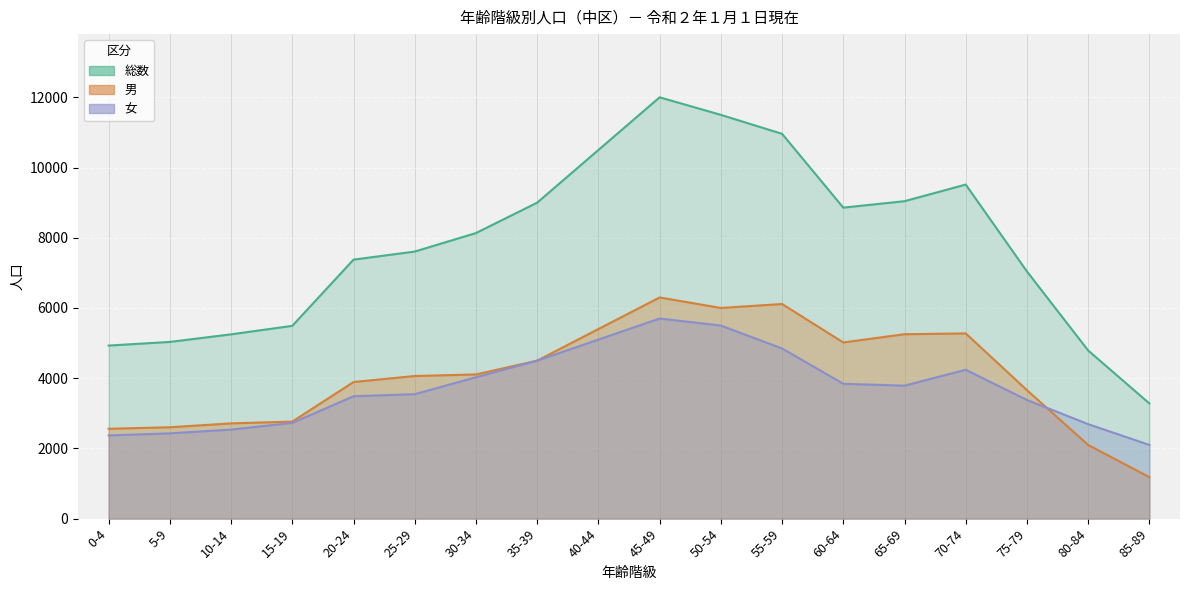

Which series changed the most between 50-54 and 85-89?

総数